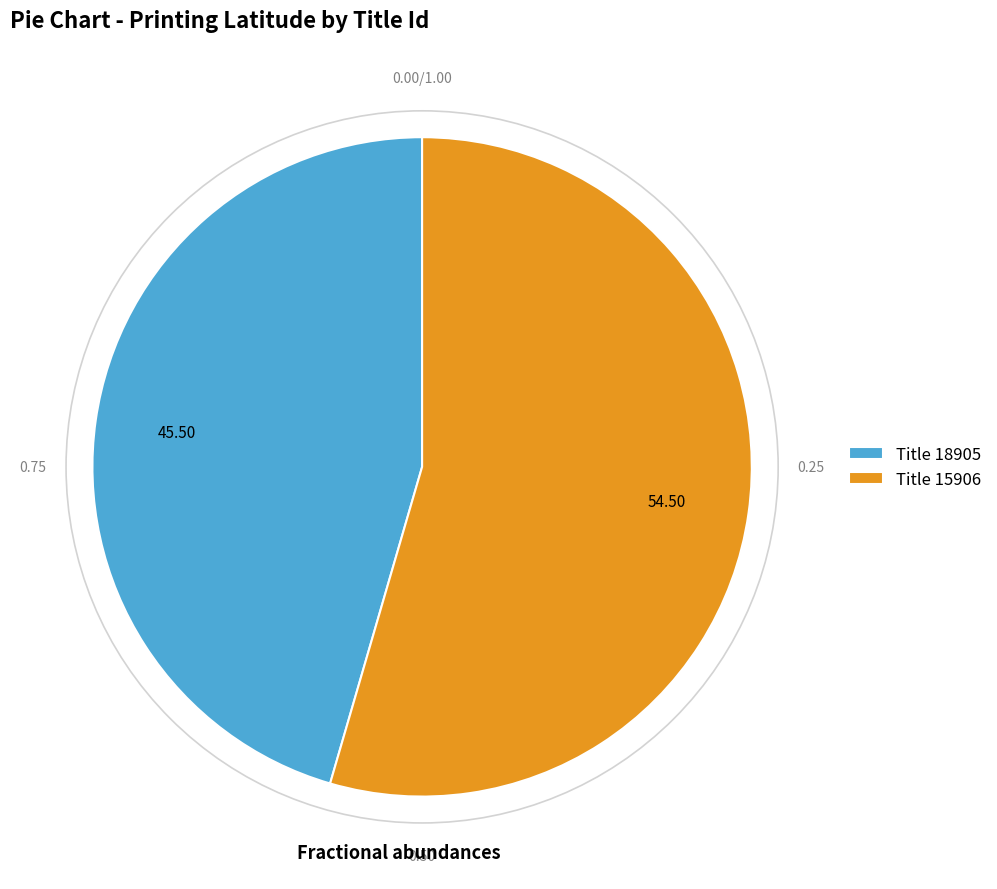

How many segments does this pie chart have?

2